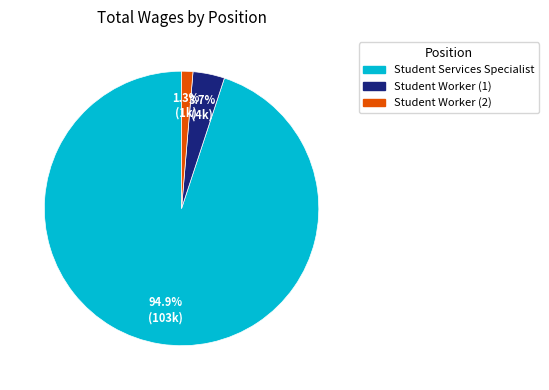

Which has a higher value, Student Worker (2) or Student Worker (1)?

Student Worker (1)